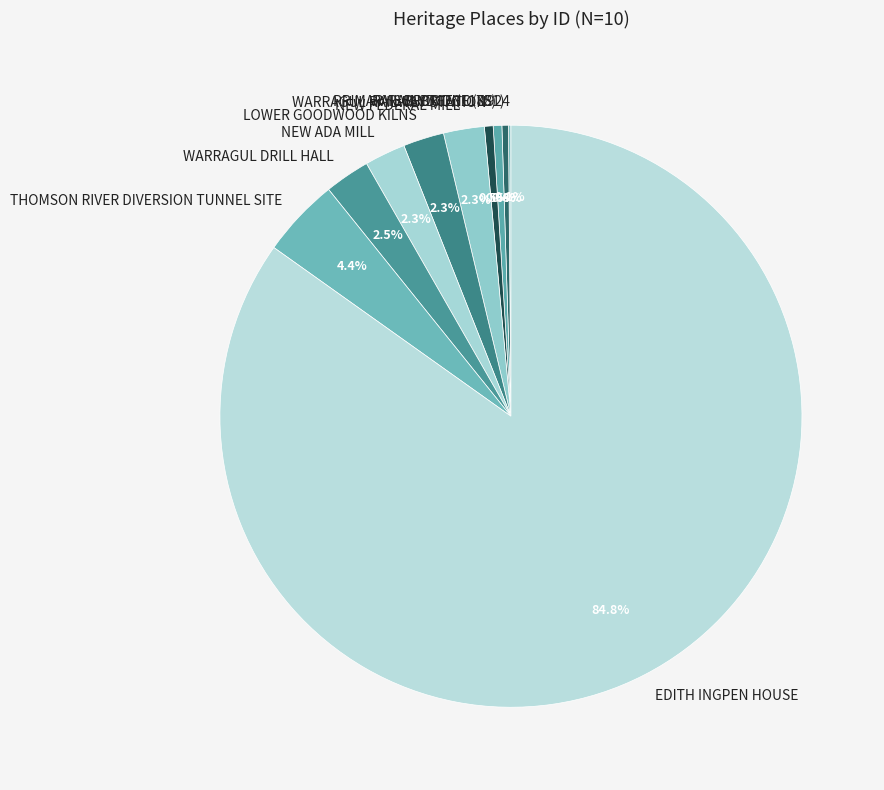

What percentage is NOT represented by RAIL BRIDGE (1175)?

99.5%